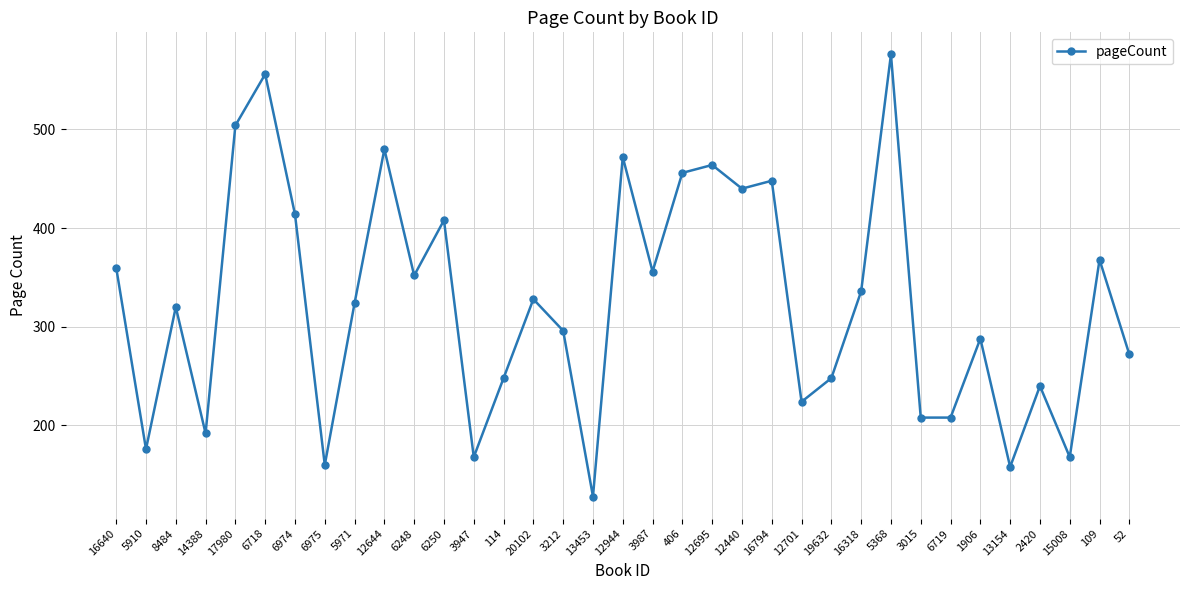

What is the change in value from 3015 to 13154?

-50